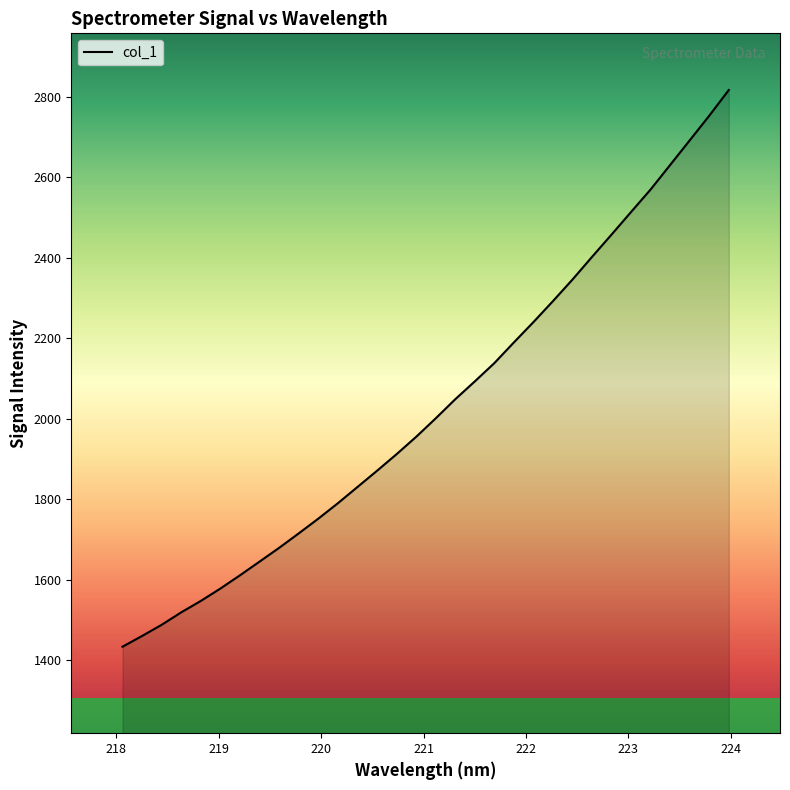

True or false: the data has more than 2 interior local peaks.

False